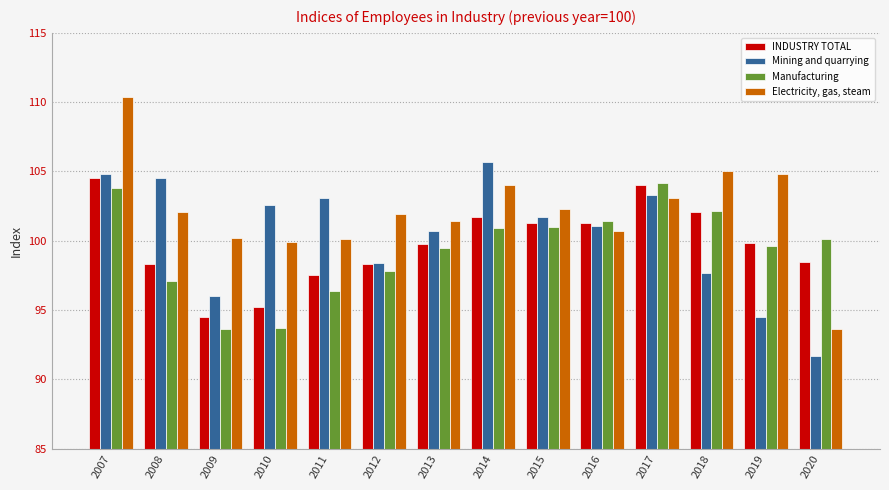

What is the maximum value for Electricity, gas, steam?

110.4